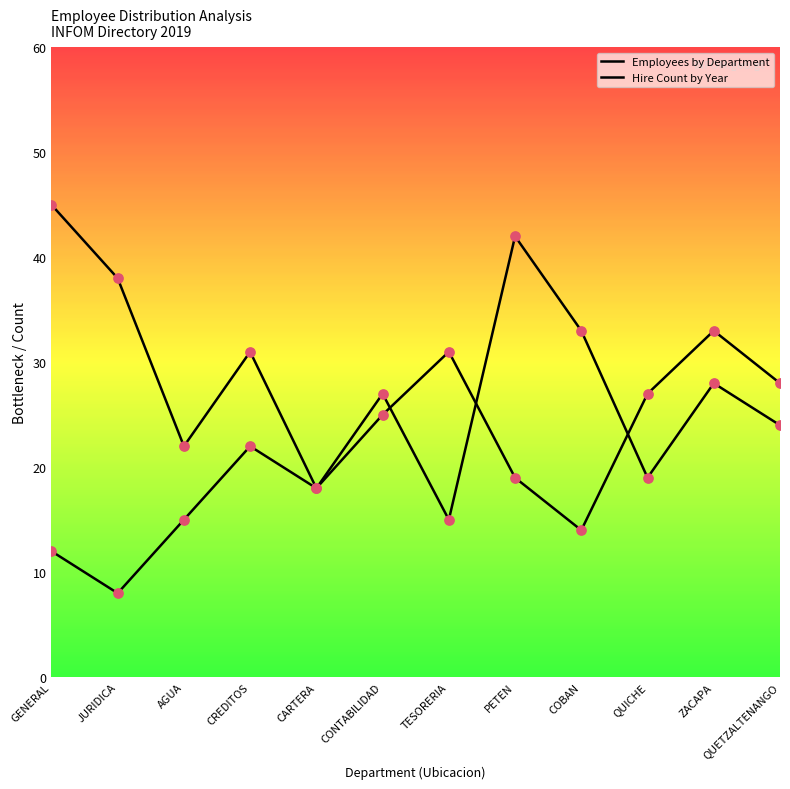

Does the chart have visible grid lines?

No